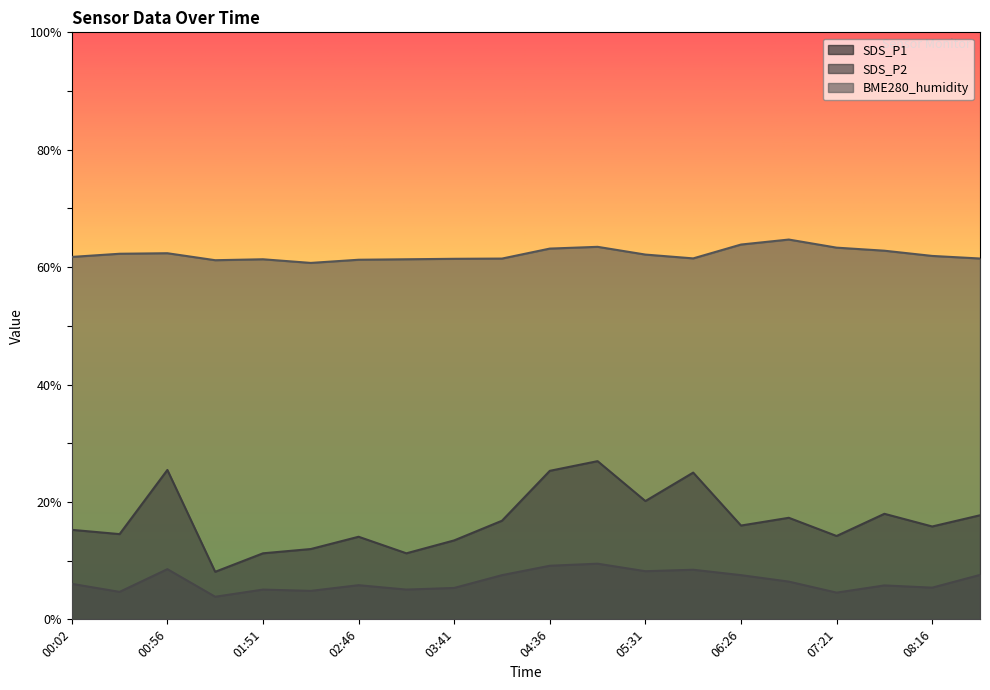

What is the maximum value shown in the chart?

64.7